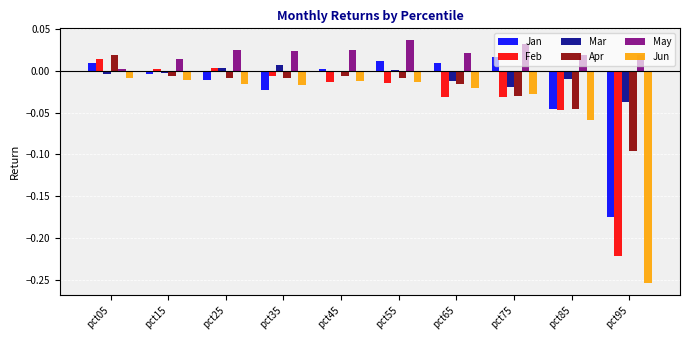

The value of May at pct75 is 0.0. True or false?

True